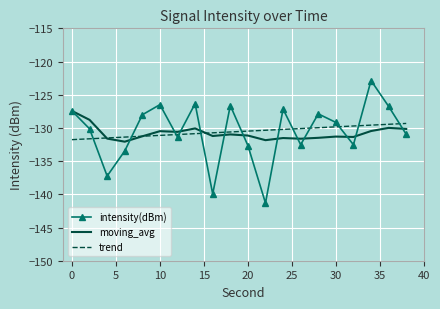

What are all the series names shown in the legend?

intensity(dBm), moving_avg, trend